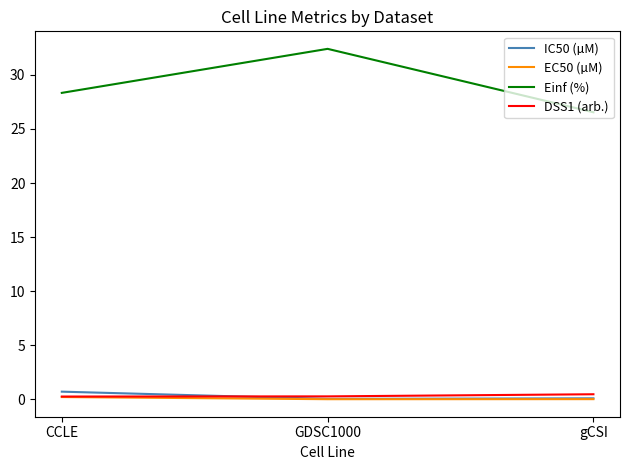

At which category is the sum across all series the highest?

GDSC1000